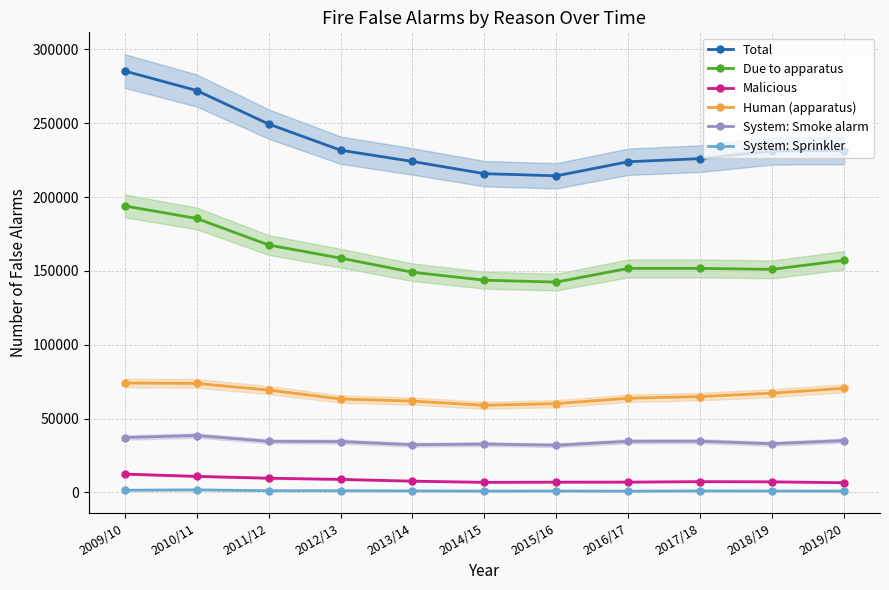

What position from the left is 2017/18?

9